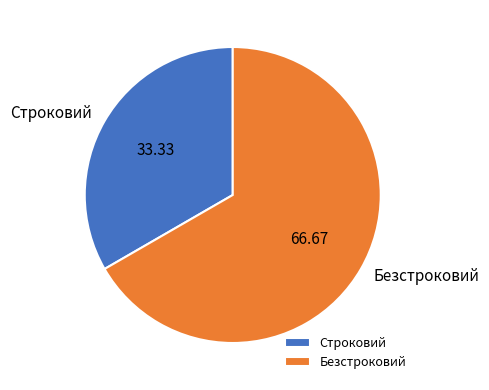

What is the smallest slice in the pie chart?

Строковий